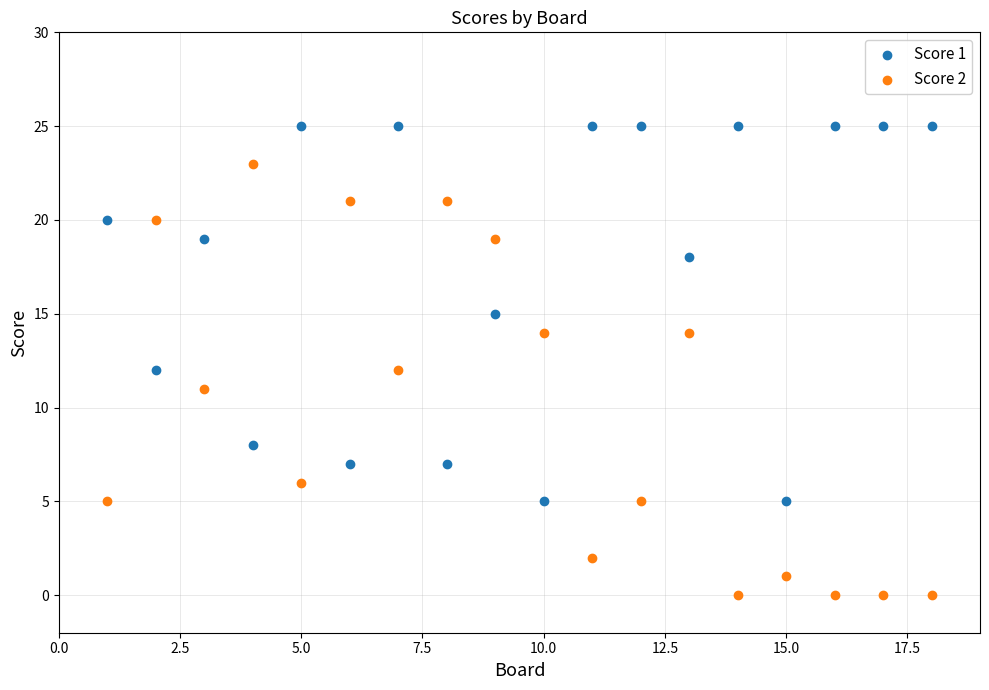

Across all data points, what is the range of Y values (max minus min)?

25